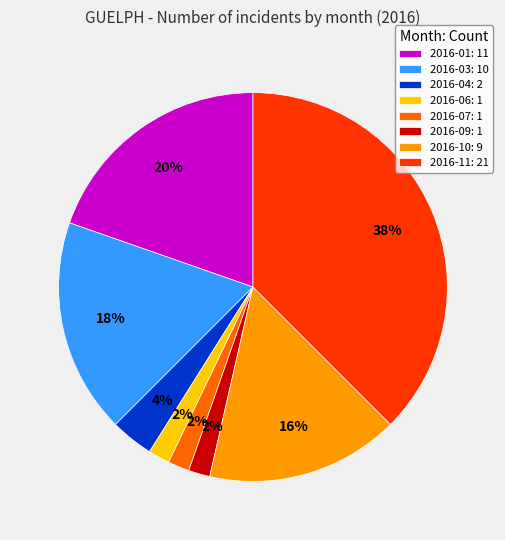

What percentage is the 2016-07: 1 slice, to the nearest percent?

2%